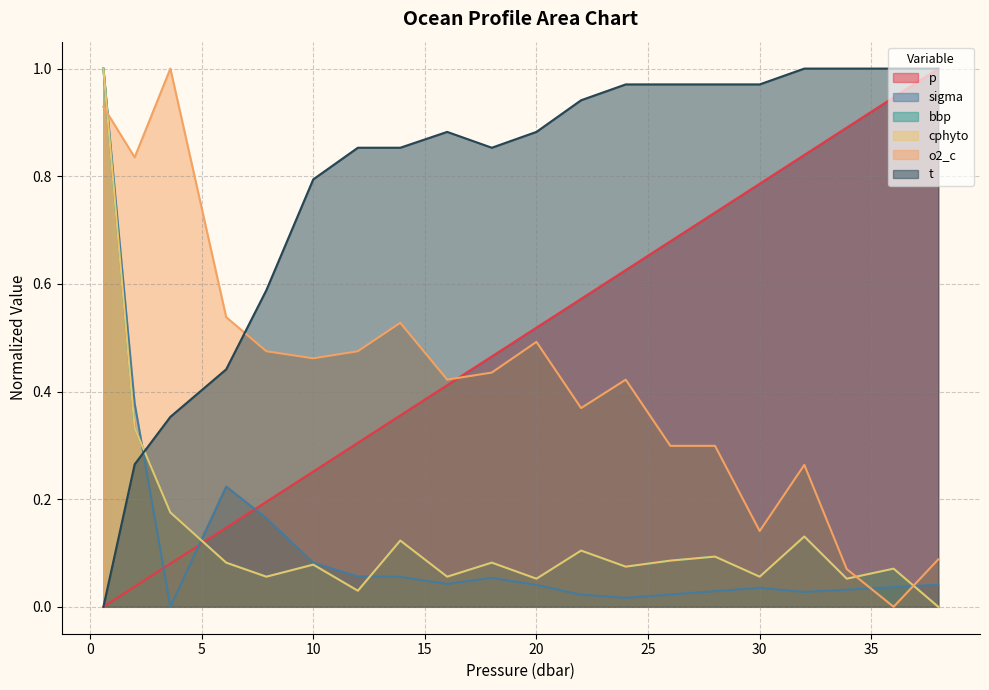

How many categories are shown in the chart?

20